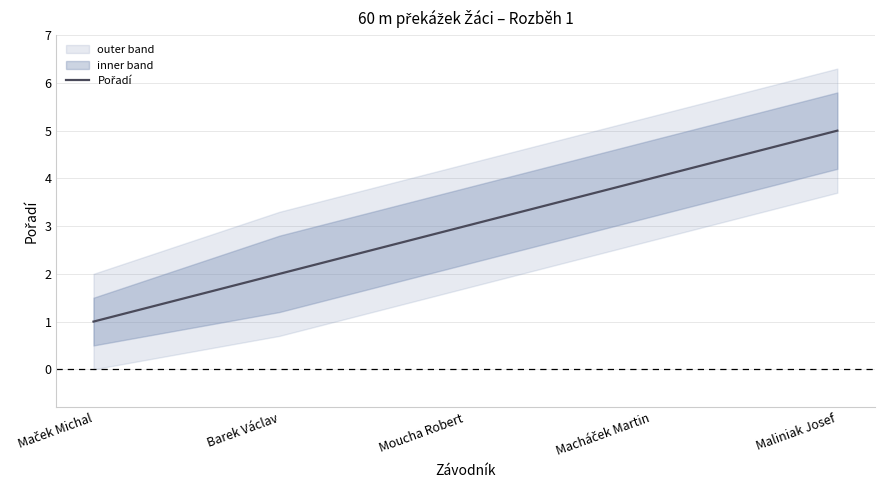

Which has a higher value, Maliniak Josef or Macháček Martin?

Maliniak Josef